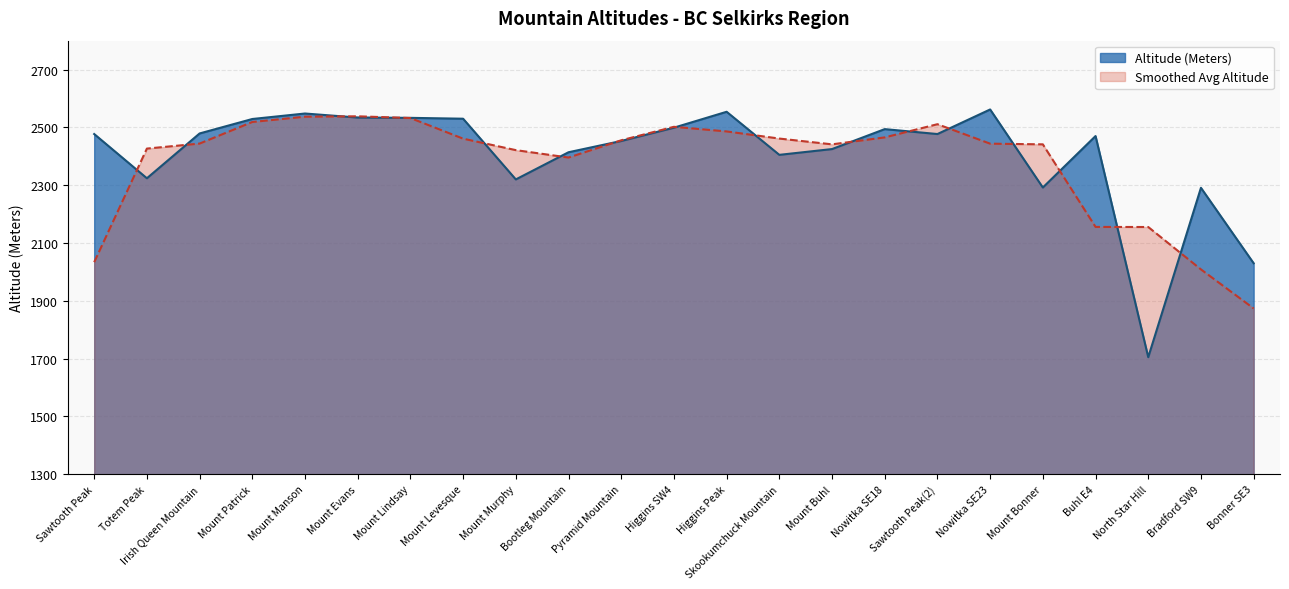

What position from the left is Mount Evans?

6